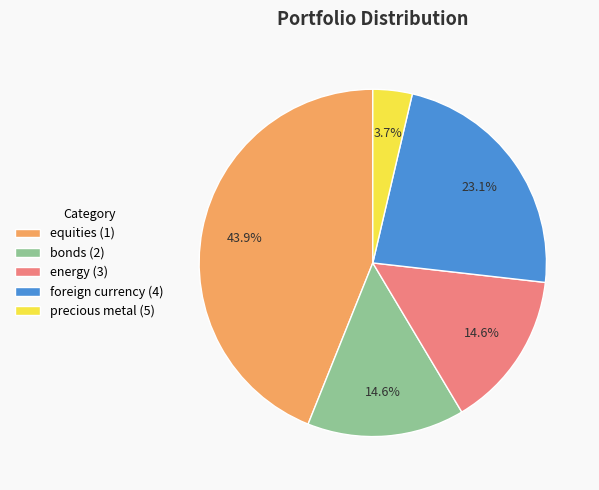

To the nearest percent, what is the average slice percentage?

20%